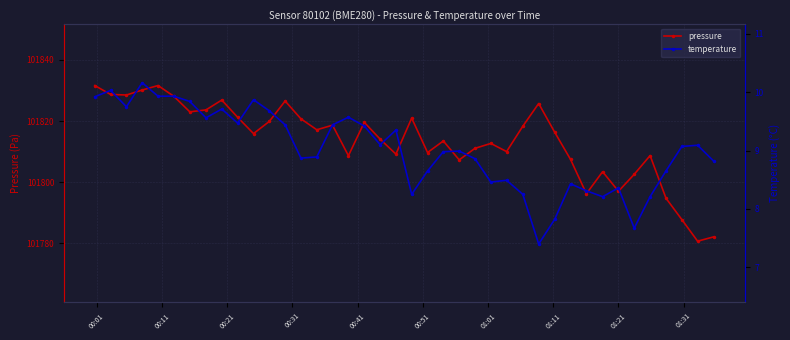

What are all the series names shown in the legend?

pressure, temperature